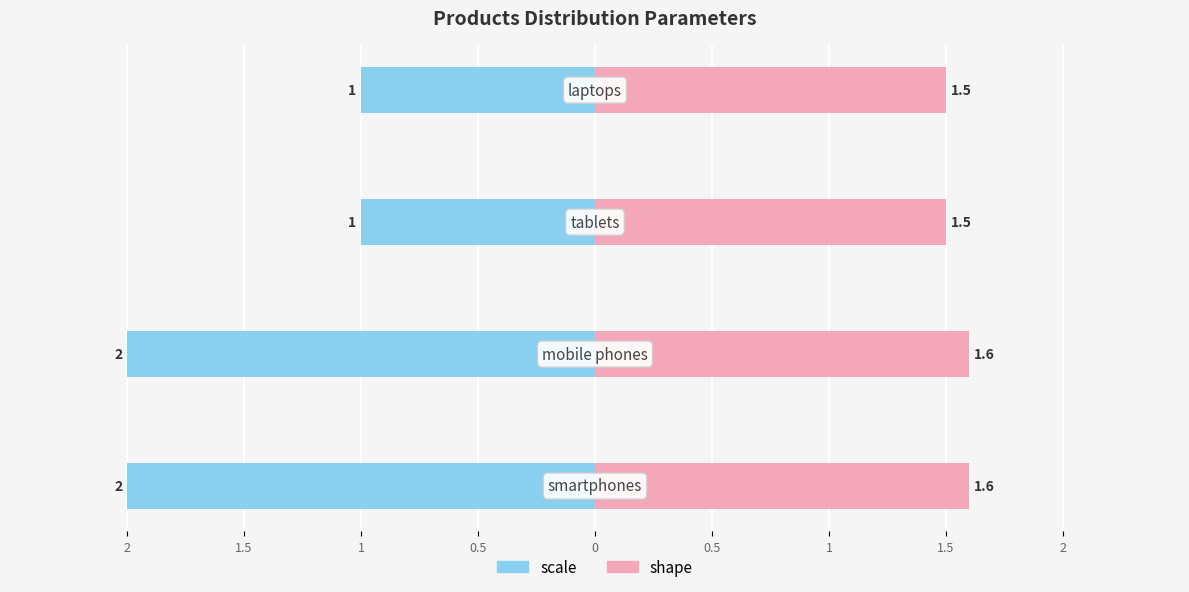

Rank the series by their average value, from highest to lowest.

shape, scale